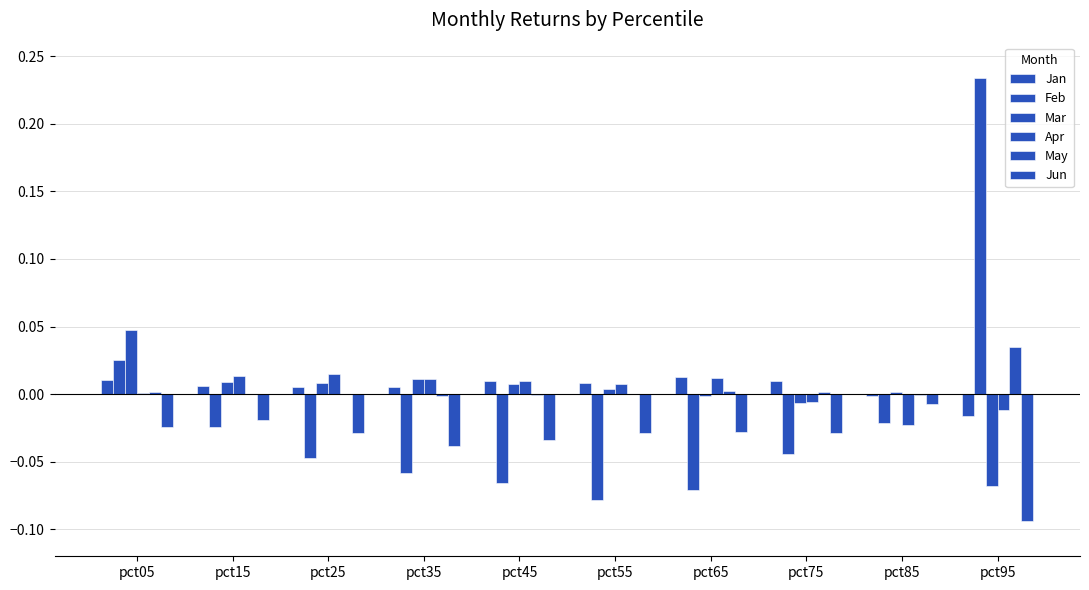

How many data points does each series have?

10